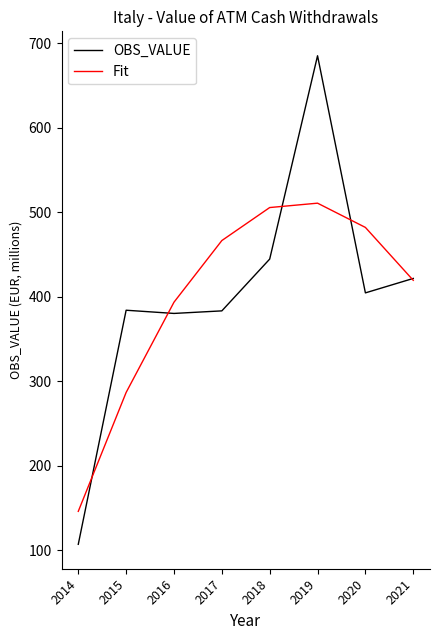

How many interior local peaks does the Fit series have?

1